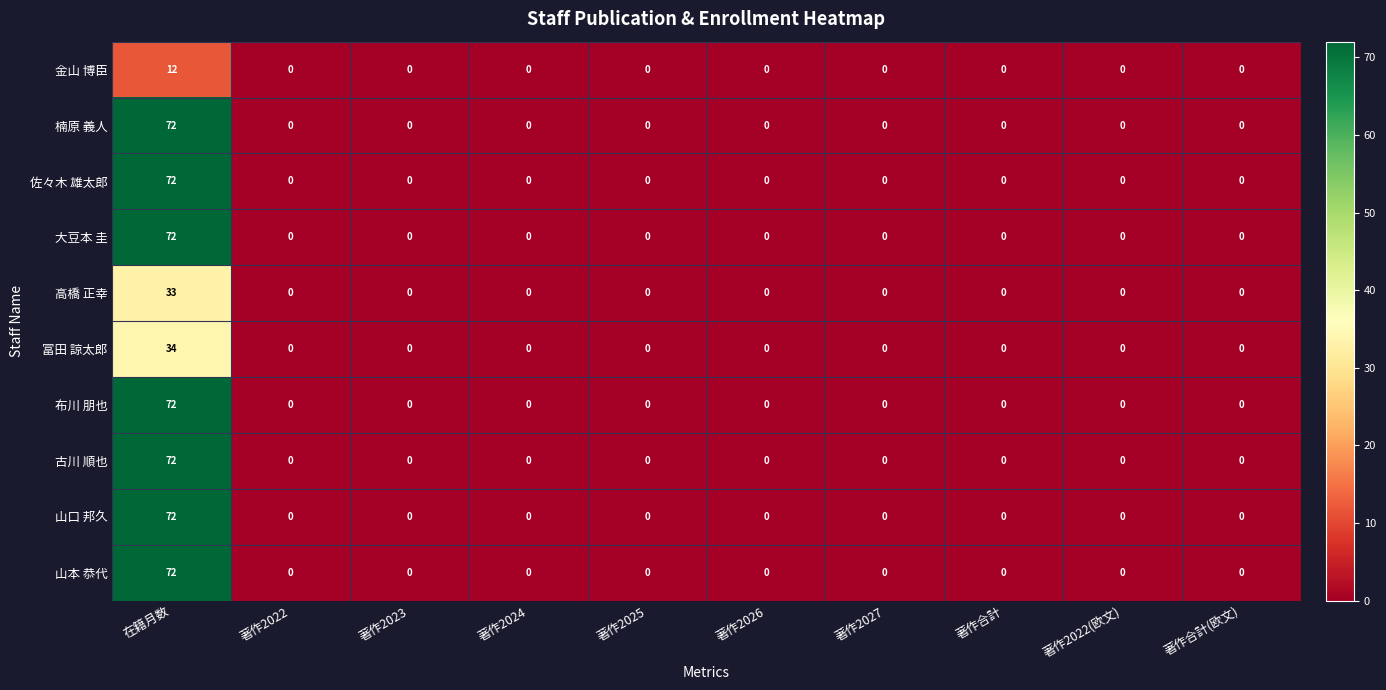

How many values in 冨田 諒太郎 are above zero?

1